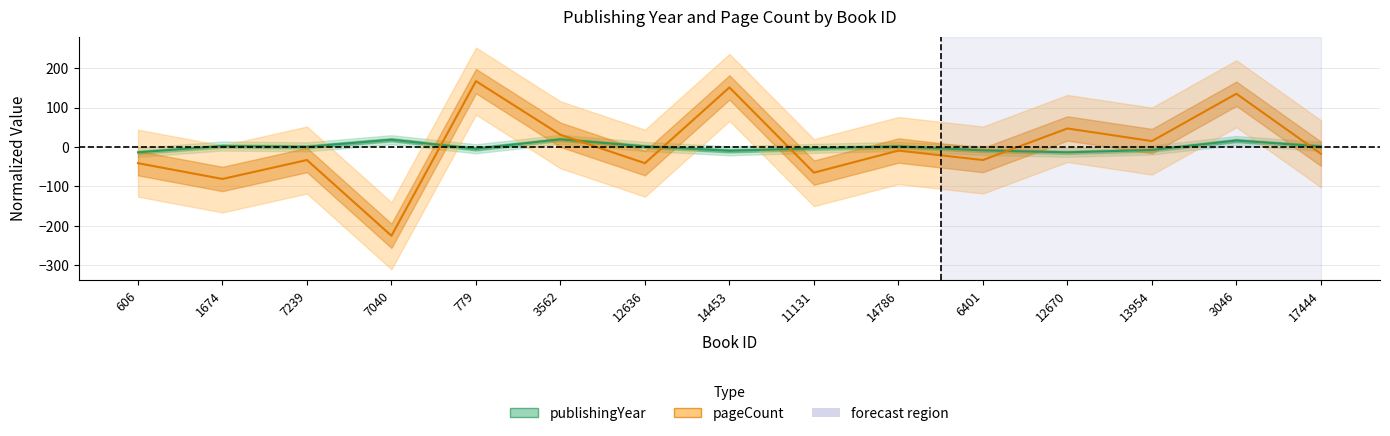

How many values in publishingYear are above zero?

8